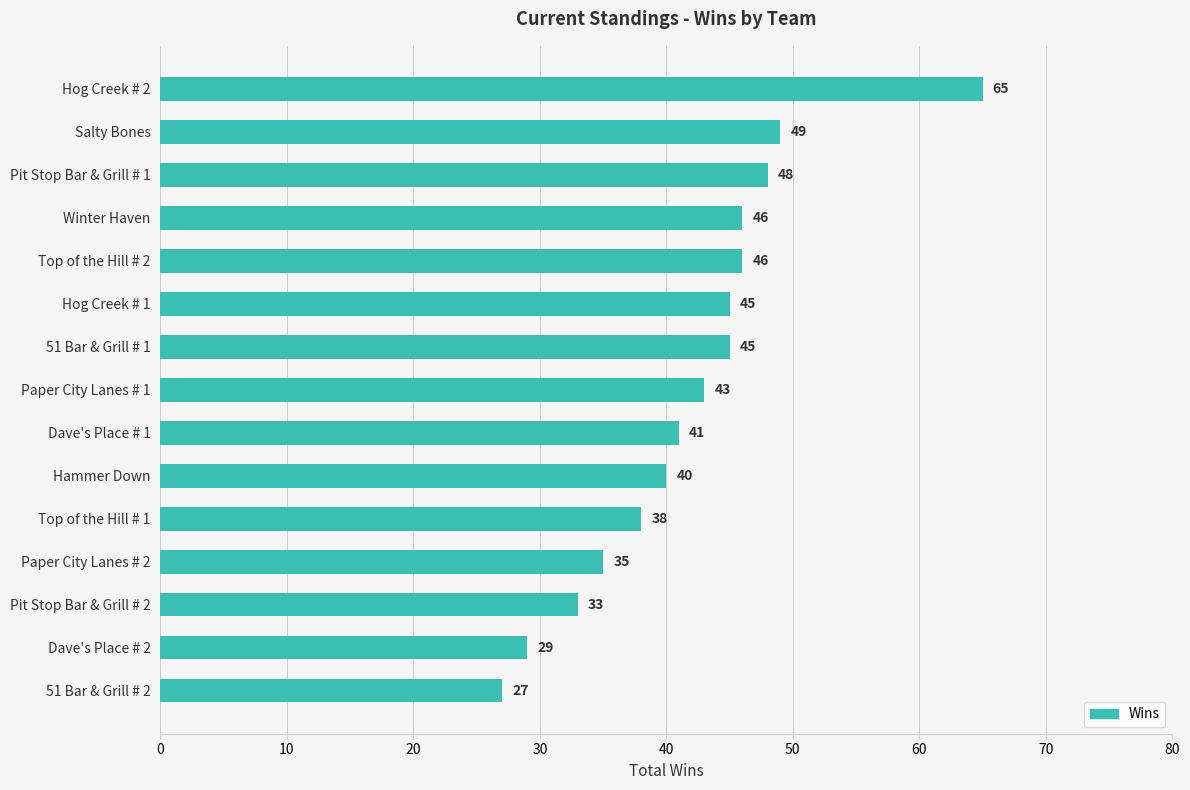

What is the average value?

42